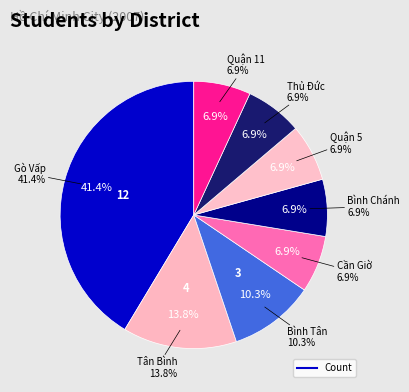

Is the sum of Quận 11 and Cần Giờ greater than half?

No